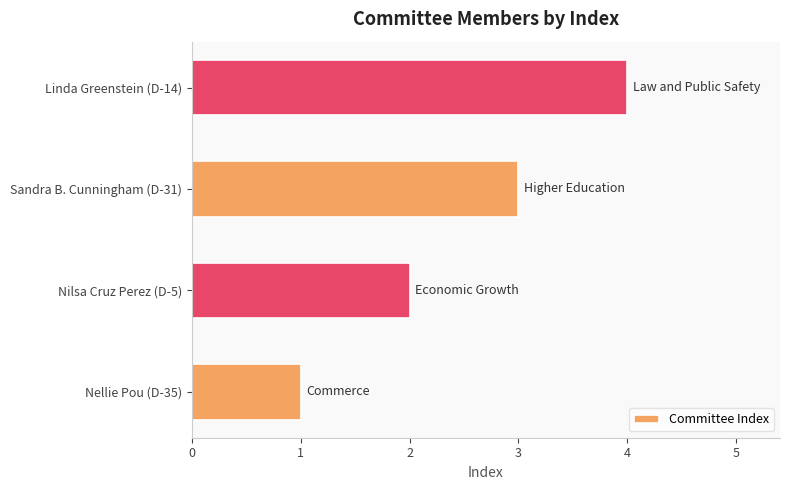

Is it true that the value at Sandra B. Cunningham (D-31) is 3?

True